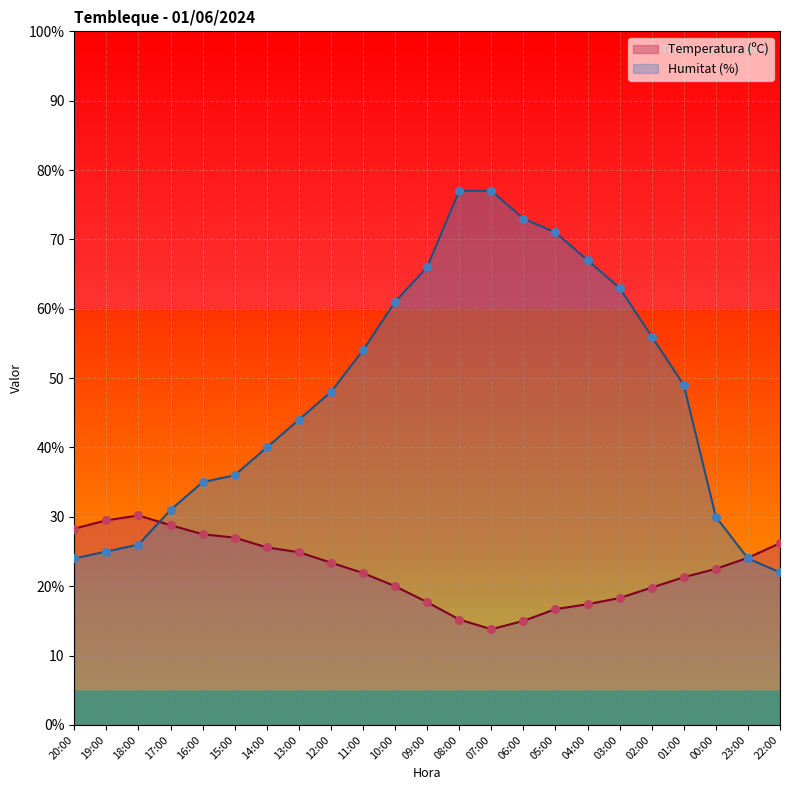

Which series has the largest total across all categories?

Humitat (%)